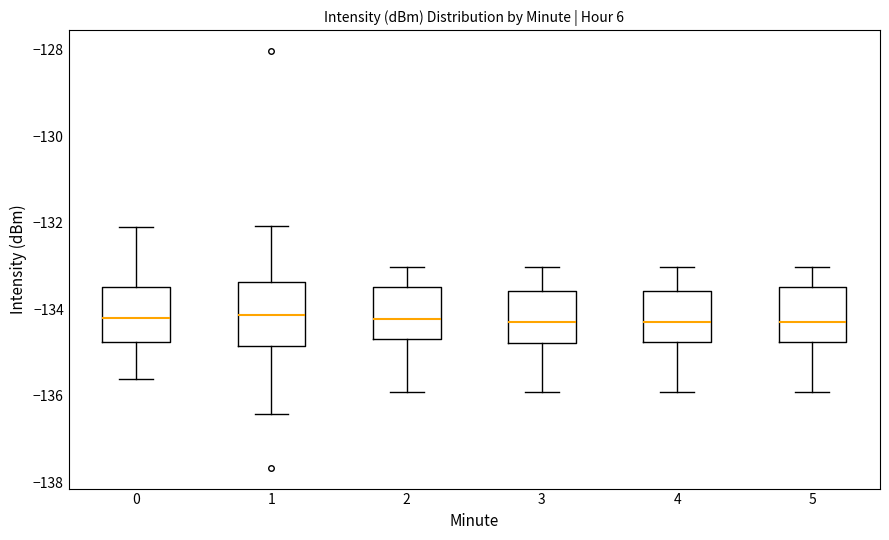

Reading left to right, transcribe this box plot: for each box, give where its median line is, the range the box spans, and where its two whiskers end, as read against the y-axis. The values are not printed on the chart, so give them approximately, as read against the axis.

0: median -134.2, box -134.8 to -133.4, whiskers -135.6 to -132.2
1: median -134.2, box -134.8 to -133.4, whiskers -136.4 to -132.0
2: median -134.2, box -134.6 to -133.4, whiskers -136.0 to -133.0
3: median -134.2, box -134.8 to -133.6, whiskers -136.0 to -133.0
4: median -134.2, box -134.8 to -133.6, whiskers -136.0 to -133.0
5: median -134.2, box -134.8 to -133.4, whiskers -136.0 to -133.0